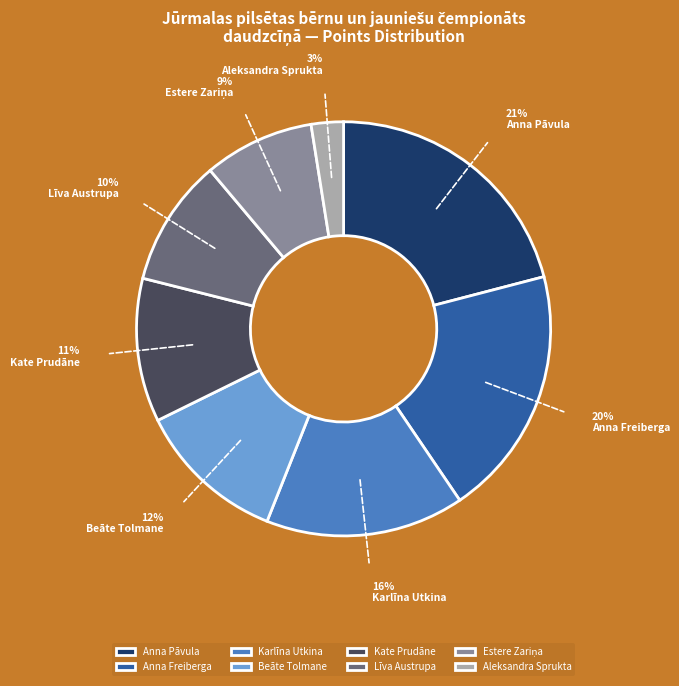

To the nearest percent, what percentage of the pie is Anna Pāvula?

21%